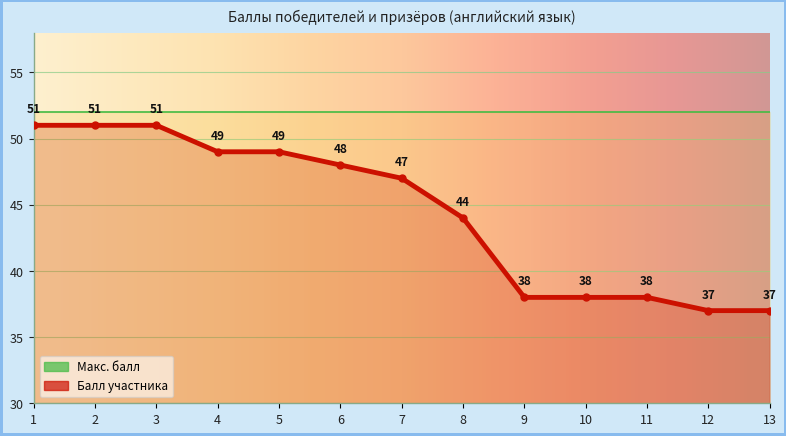

Reading left to right, list all the values displayed in this chart.

51	51	51	49	49	48	47	44	38	38	38	37	37